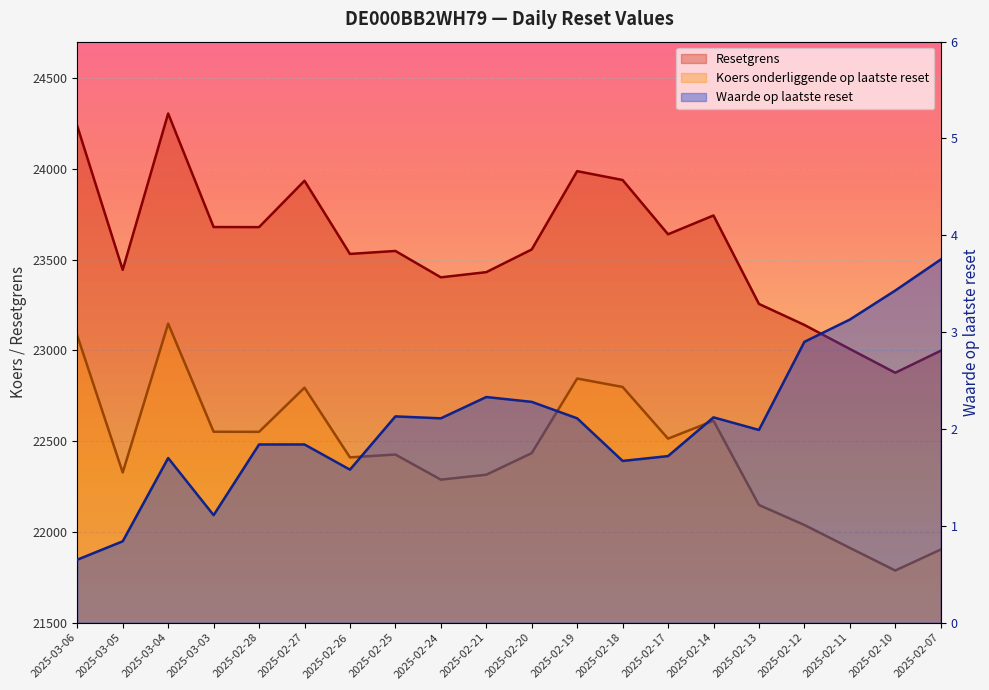

What position from the left is 2025-03-06?

1